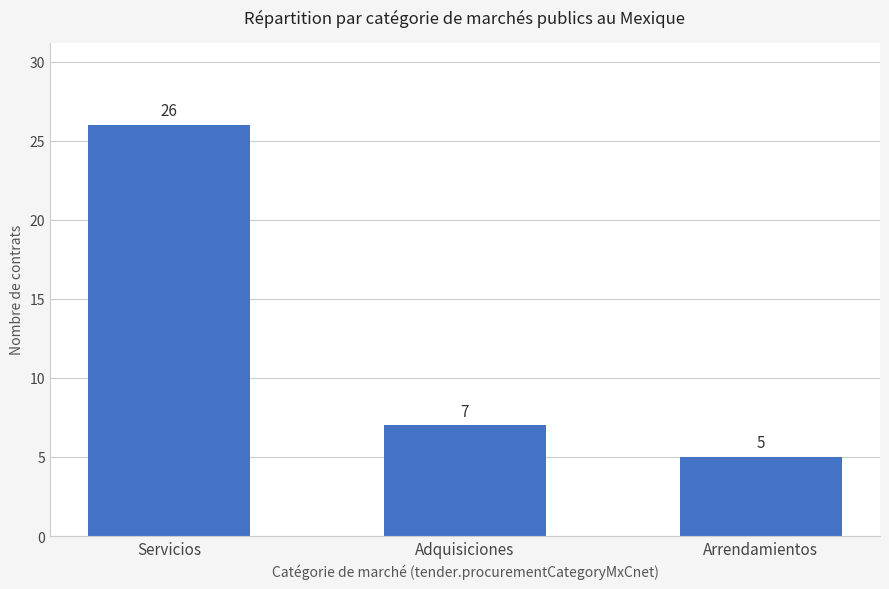

What is the value of the 2nd bar from the left?

7